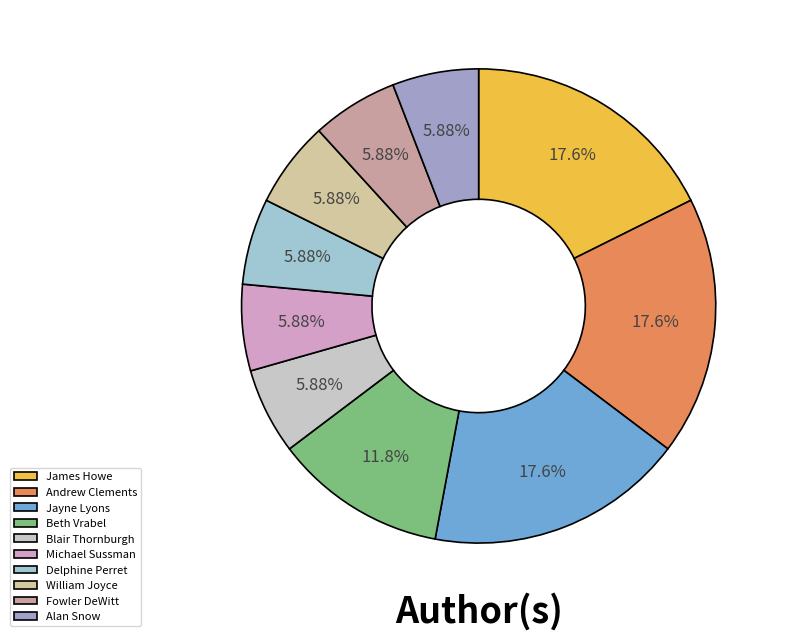

Does any single category account for the majority?

No